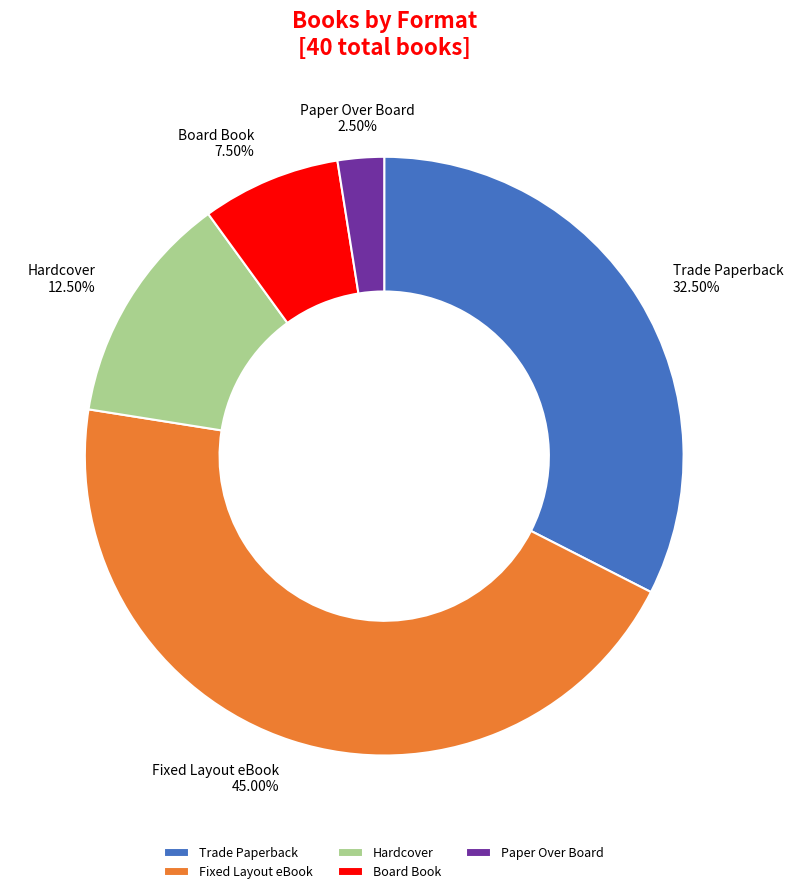

Rank the categories by value from highest to lowest.

Fixed Layout eBook, Trade Paperback, Hardcover, Board Book, Paper Over Board